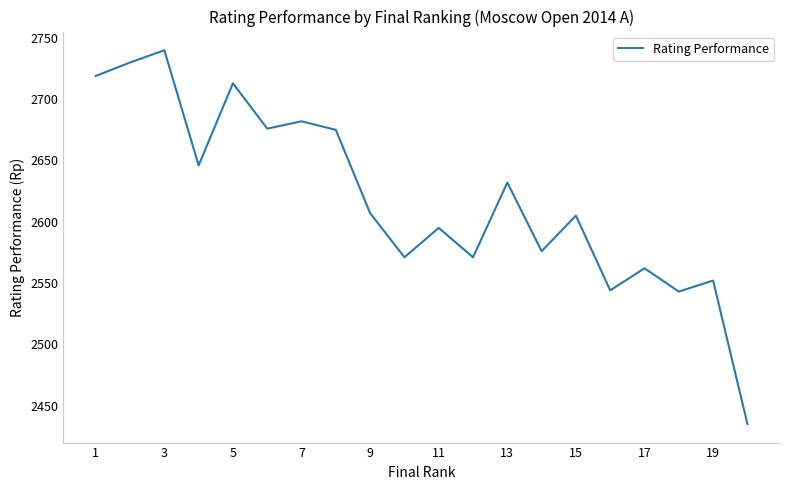

What is the maximum value shown in the chart?

2740